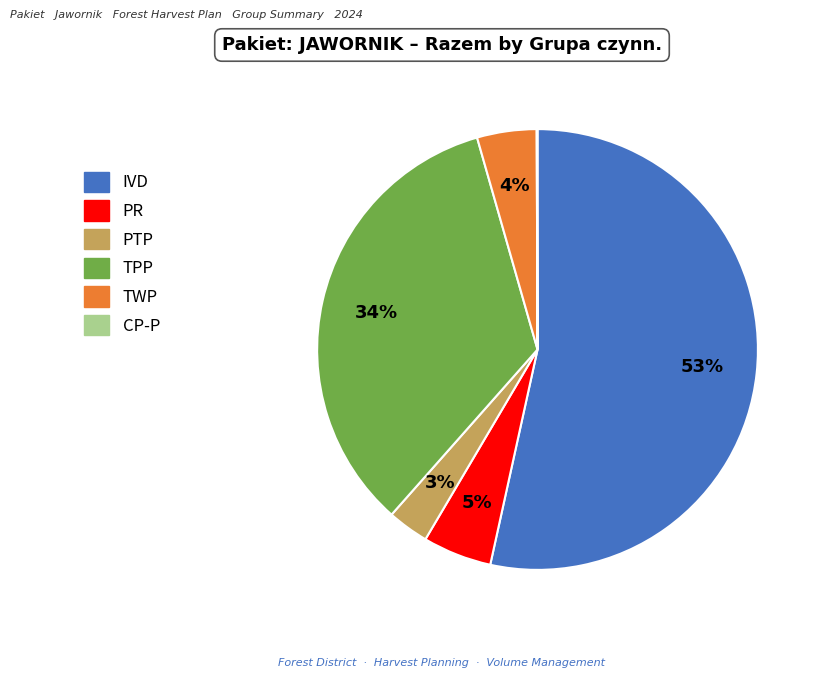

Combined, do IVD and PTP account for over 50%?

Yes